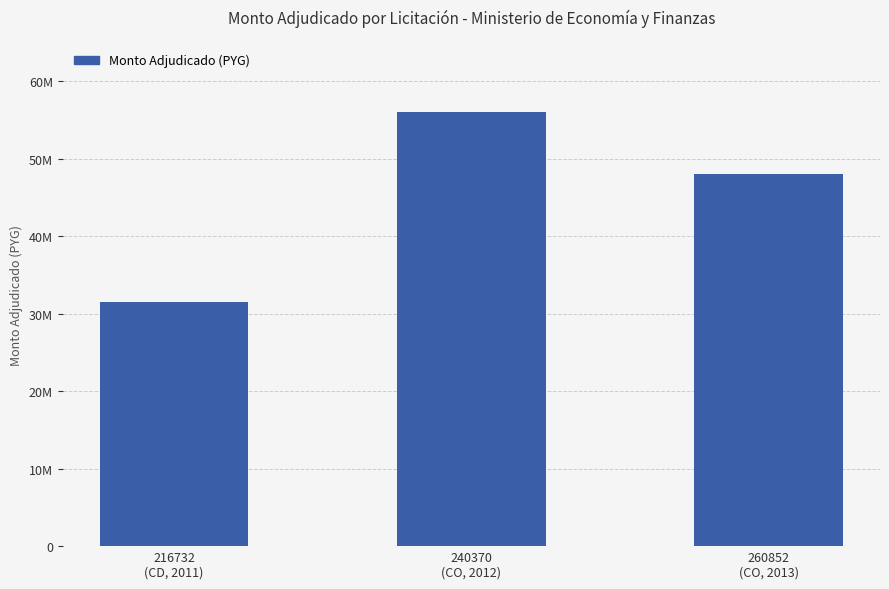

Are the bars horizontal?

No